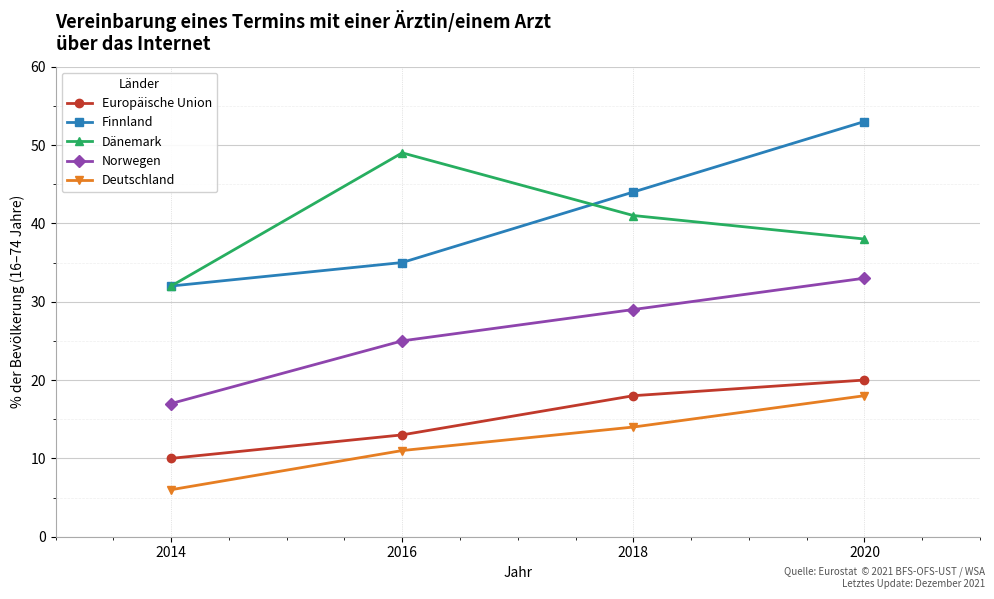

Reading left to right, transcribe all the data shown in this chart.

Europäische Union: 10	13	18	20
Finnland: 32	35	44	53
Dänemark: 32	49	41	38
Norwegen: 17	25	29	33
Deutschland: 6	11	14	18